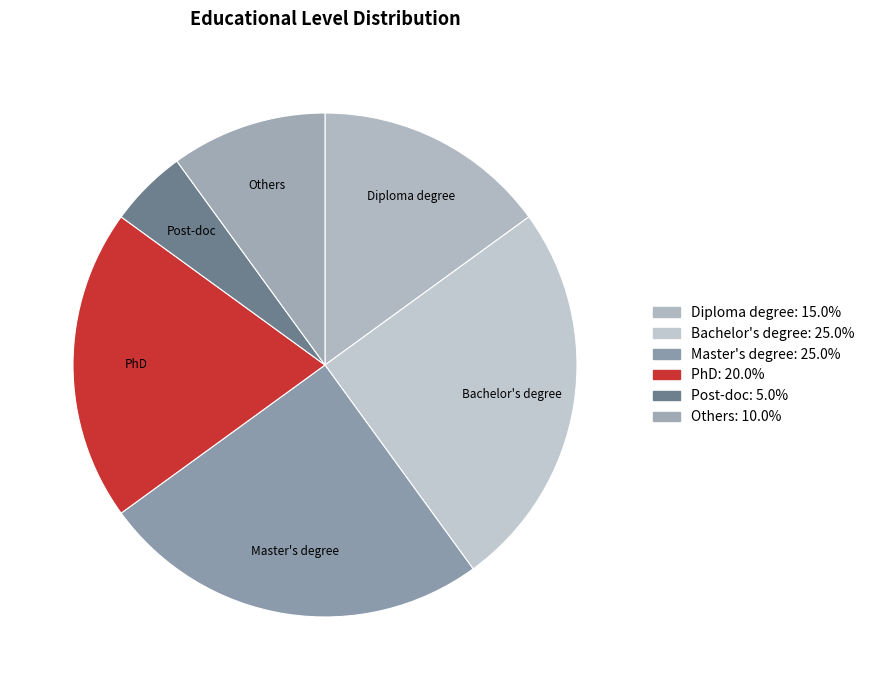

The PhD slice represents 10% of the pie. True or false?

False